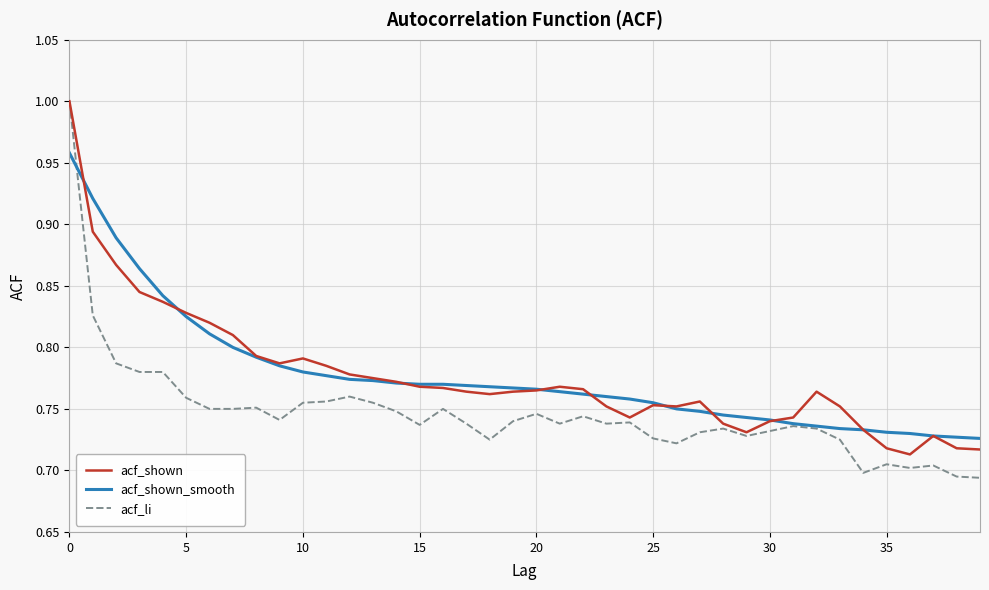

Which series has the largest range (max minus min)?

acf_li